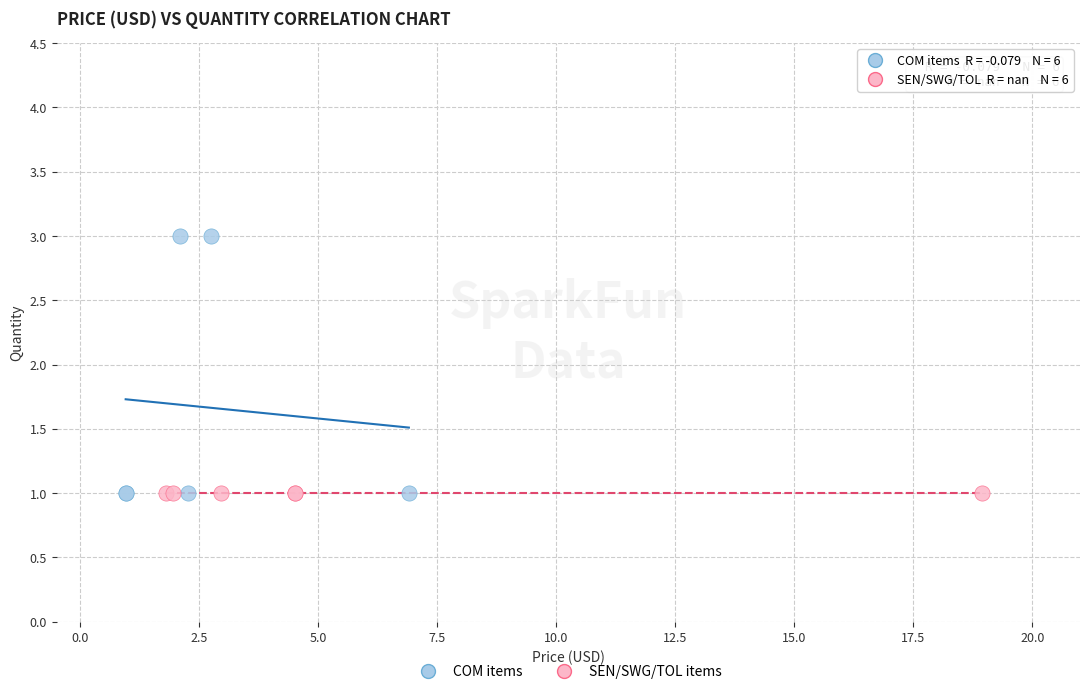

Which series reaches the maximum Y coordinate?

COM items